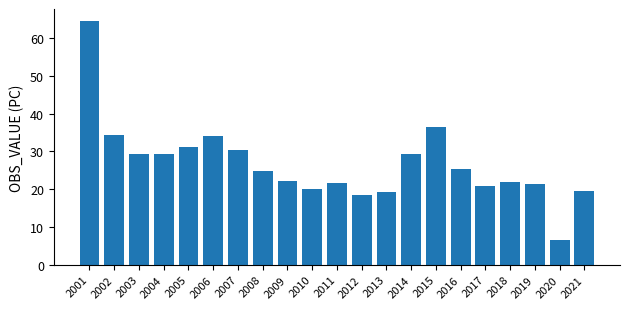

What is the average value?

26.7